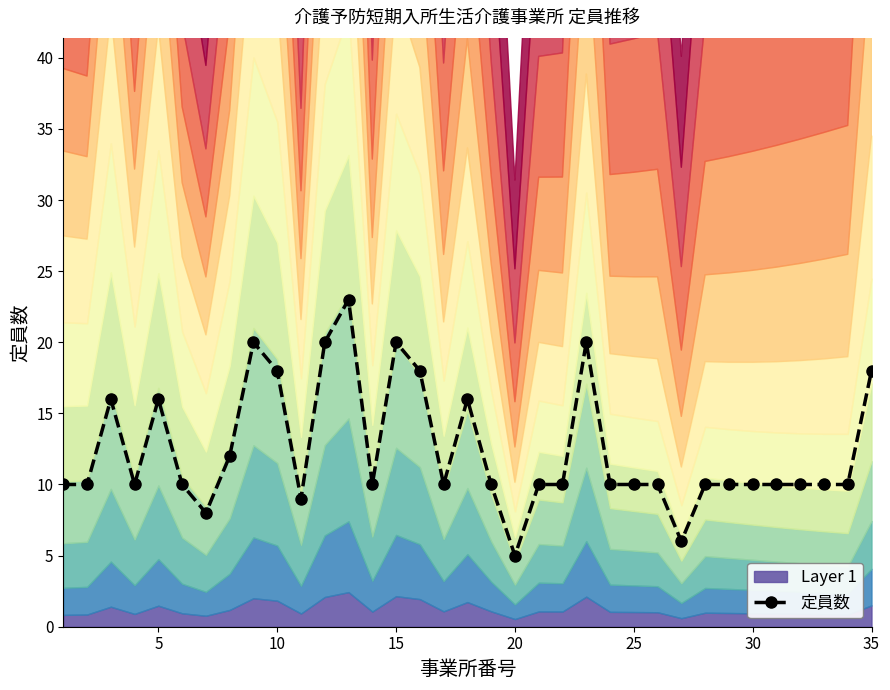

True or false: 定員数 has more than 0 interior local peaks.

True